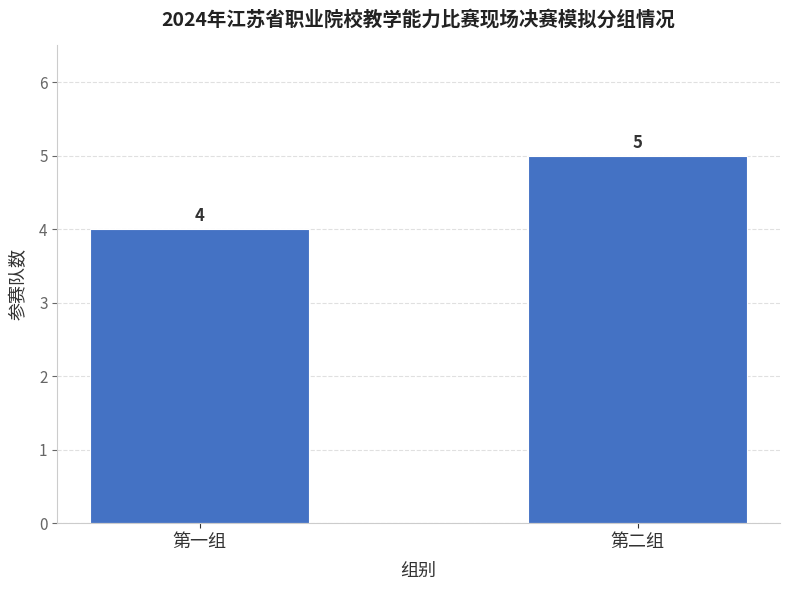

Rank the categories by value from highest to lowest.

第二组, 第一组